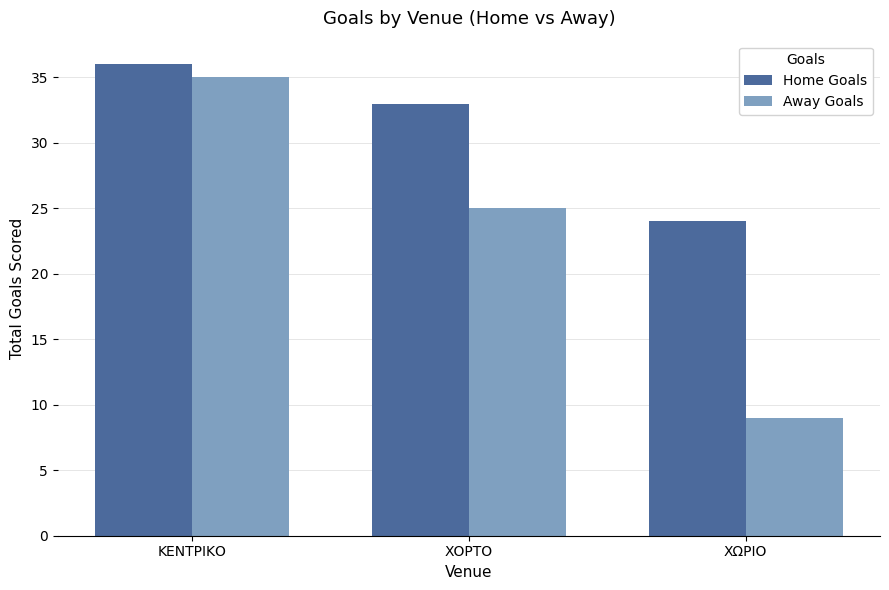

List the series in order of their peak value, lowest first.

Away Goals, Home Goals